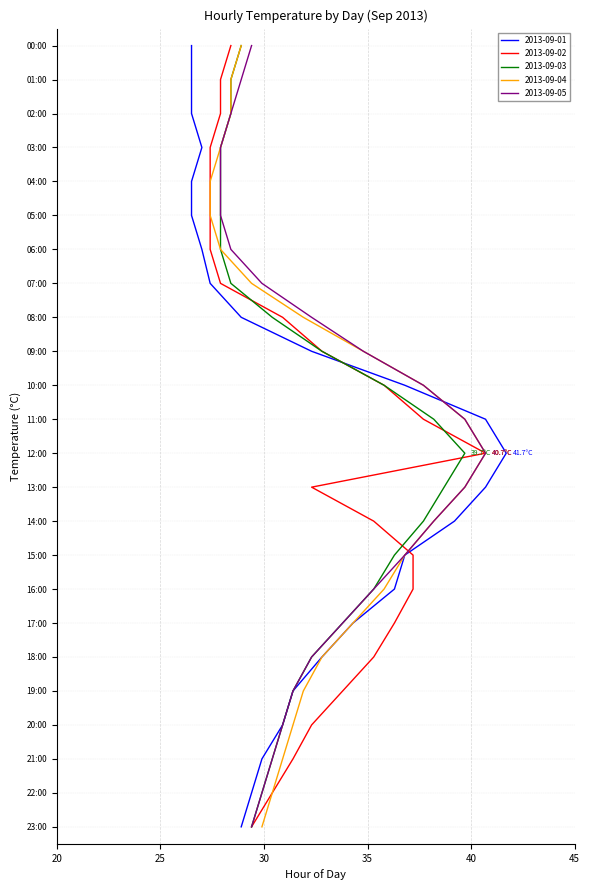

Reading right to left, extract all data points from this chart.

2013-09-01: 28.9	29.4	29.9	30.9	31.4	32.8	34.3	36.3	36.8	39.2	40.7	41.7	40.7	36.8	32.3	28.9	27.4	27.0	26.5	26.5	27.0	26.5	26.5	26.5
2013-09-02: 29.4	30.4	31.4	32.3	33.8	35.3	36.3	37.2	37.2	35.3	32.3	40.7	37.7	35.8	32.8	30.9	27.9	27.4	27.4	27.4	27.4	27.9	27.9	28.4
2013-09-03: 29.4	29.9	30.4	30.9	31.4	32.3	33.8	35.3	36.3	37.7	38.7	39.7	38.2	35.8	32.8	30.4	28.4	27.9	27.9	27.9	27.9	28.4	28.4	28.9
2013-09-04: 29.9	30.4	30.9	31.4	31.9	32.8	34.3	35.8	36.8	38.2	39.7	40.7	39.7	37.7	34.8	31.9	29.4	27.9	27.4	27.4	27.9	28.4	28.4	28.9
2013-09-05: 29.4	29.9	30.4	30.9	31.4	32.3	33.8	35.3	36.8	38.2	39.7	40.7	39.7	37.7	34.8	32.3	29.9	28.4	27.9	27.9	27.9	28.4	28.9	29.4